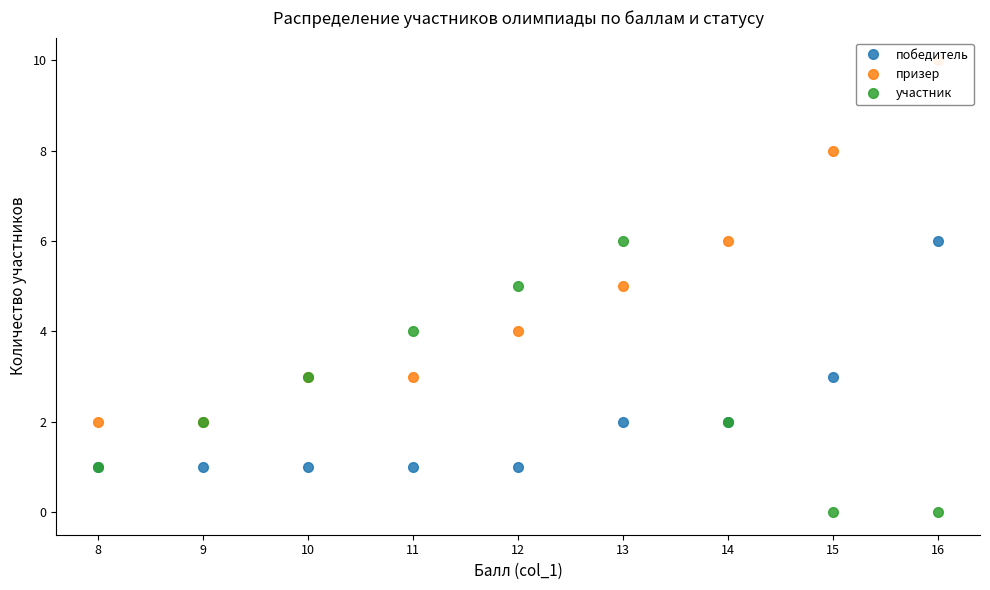

At 12, list the series in order from largest to smallest.

участник, призер, победитель